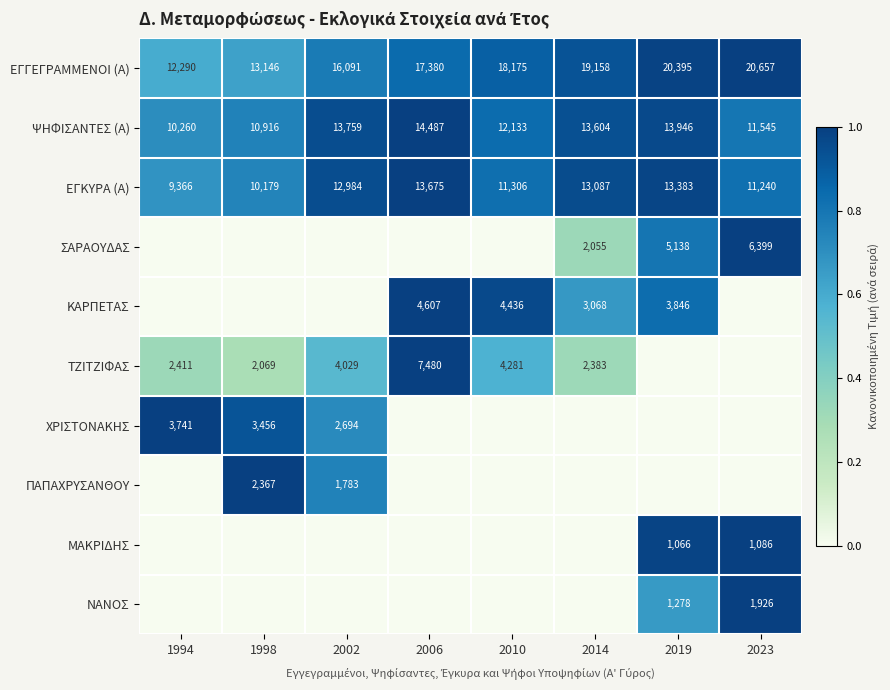

Read the ΕΓΓΕΓΡΑΜΜΕΝΟΙ (Α) value at 1998, to the nearest 50.

13150